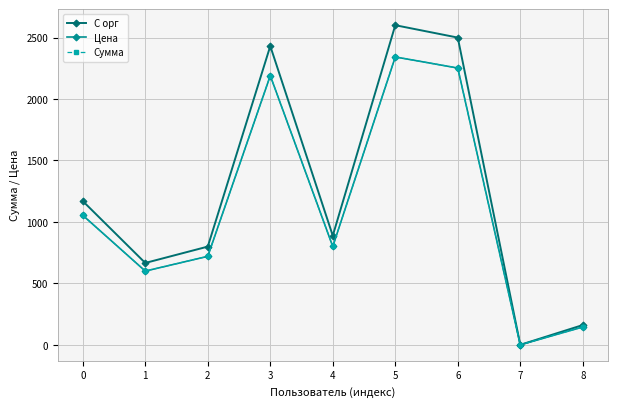

Is this an area chart (filled region under the line)?

No